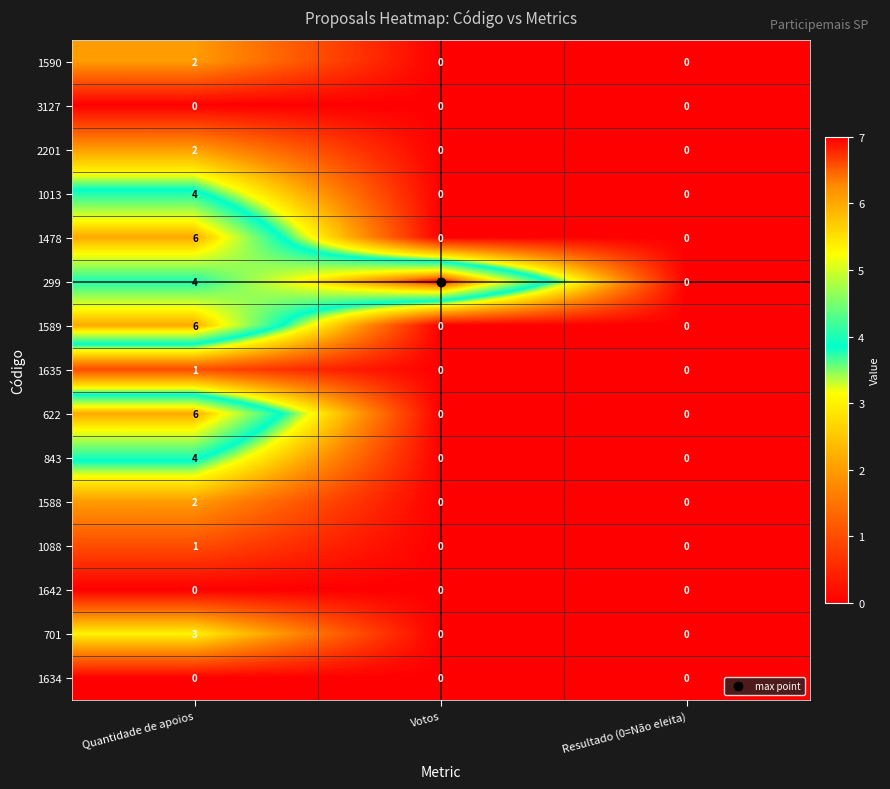

What value does the 843 series have at Quantidade de apoios?

4